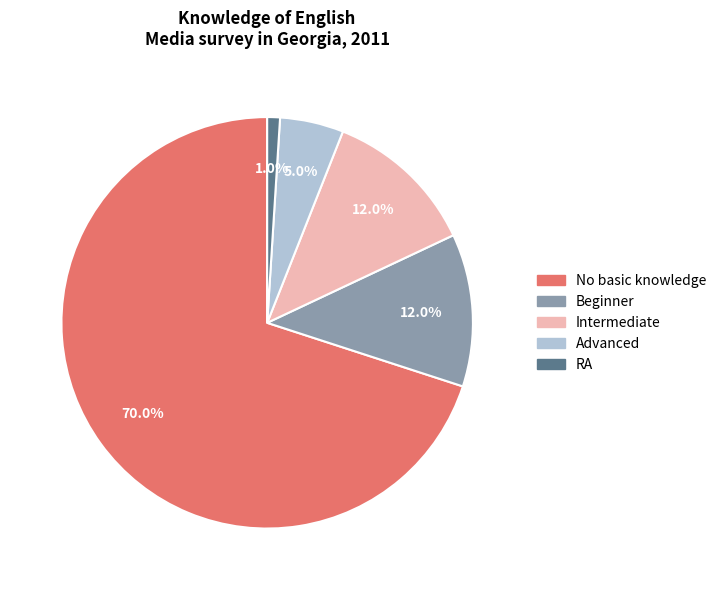

To the nearest percent, what percentage of the pie is No basic knowledge?

70%